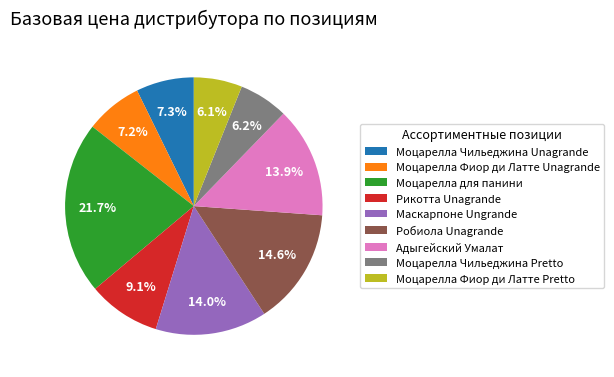

Which slice is the largest?

Моцарелла для панини